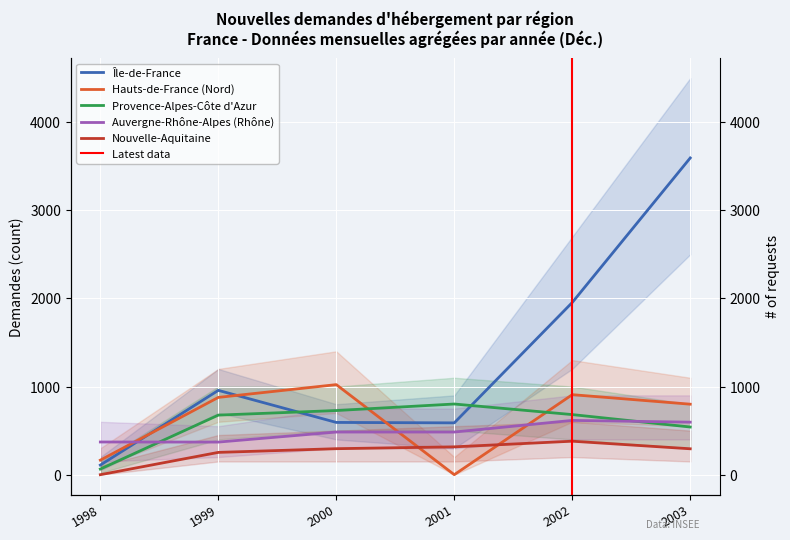

What is the sum of all Île-de-France values?

7795